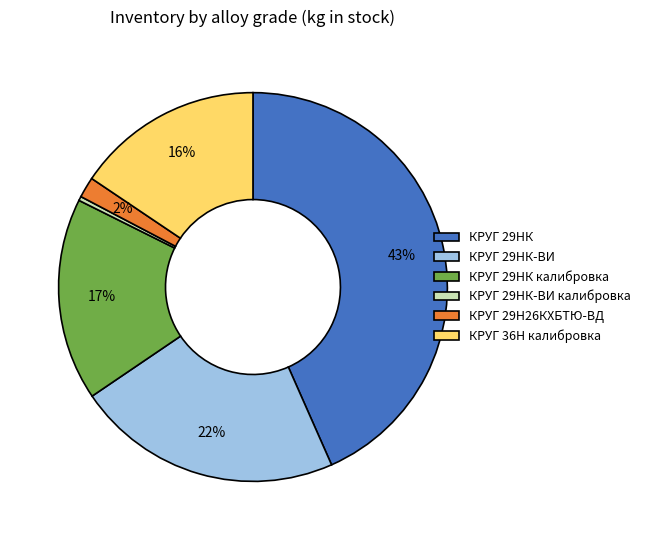

To the nearest percent, what is the difference between the largest and smallest slice percentages?

43%